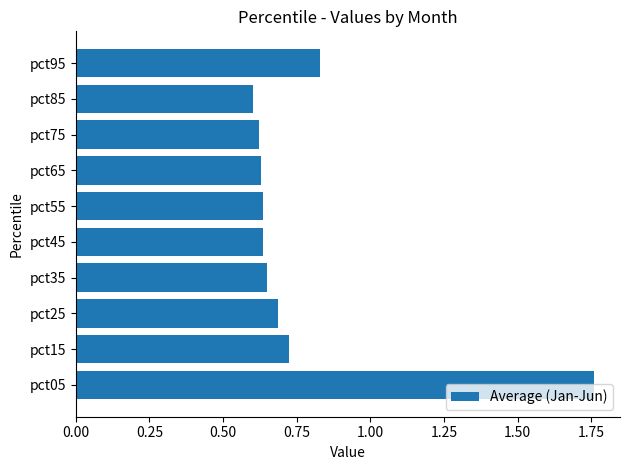

Which label corresponds to the largest value in the chart?

pct05